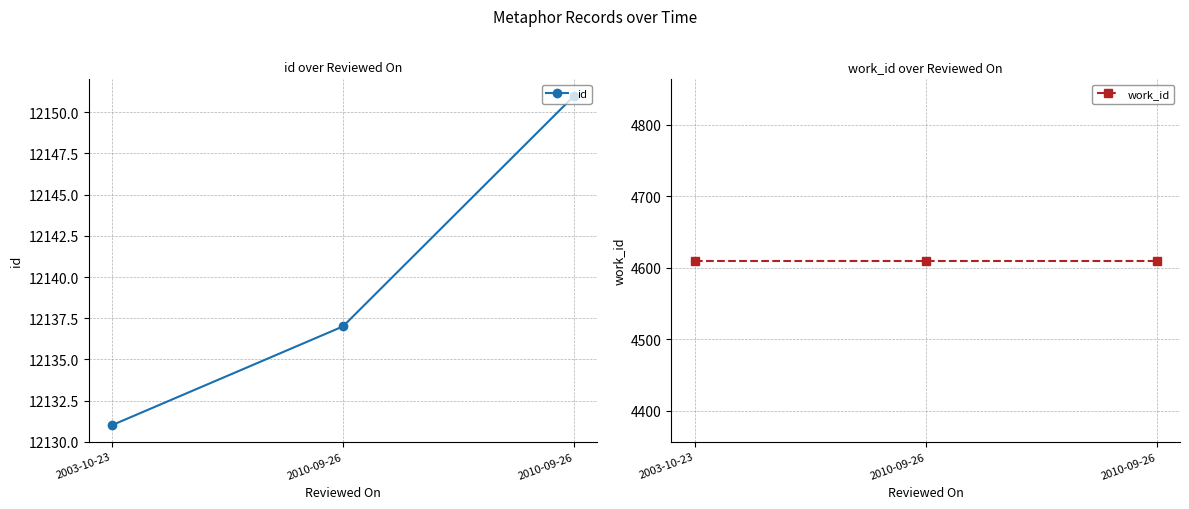

Reading left to right, list all the values displayed in this chart.

id: 12131	12137	12151
work_id: 4610	4610	4610